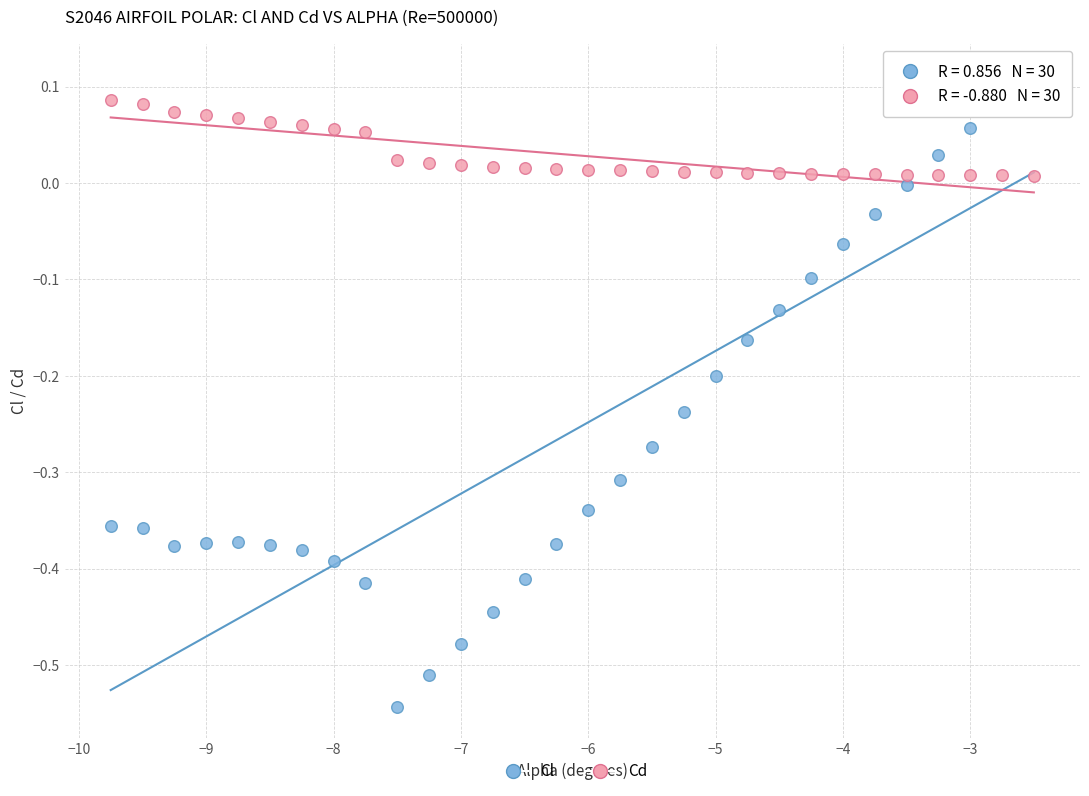

Across all data points, what is the range of Y values (max minus min)?

0.7